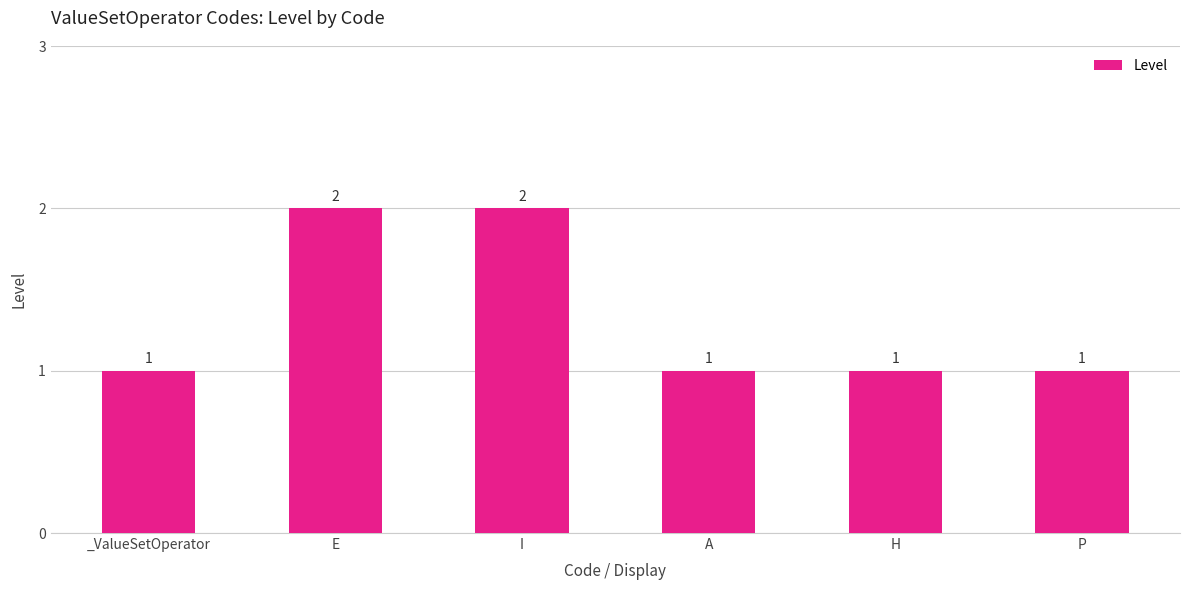

How many values are between 1 and 2?

6